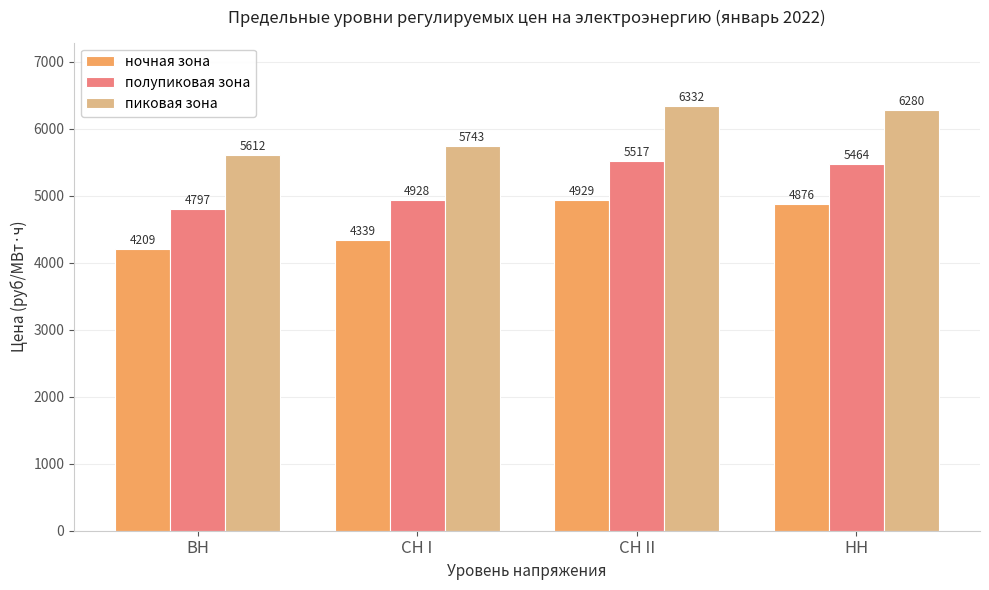

True or false: пиковая зона has a value of 2278.0 at СН I.

False